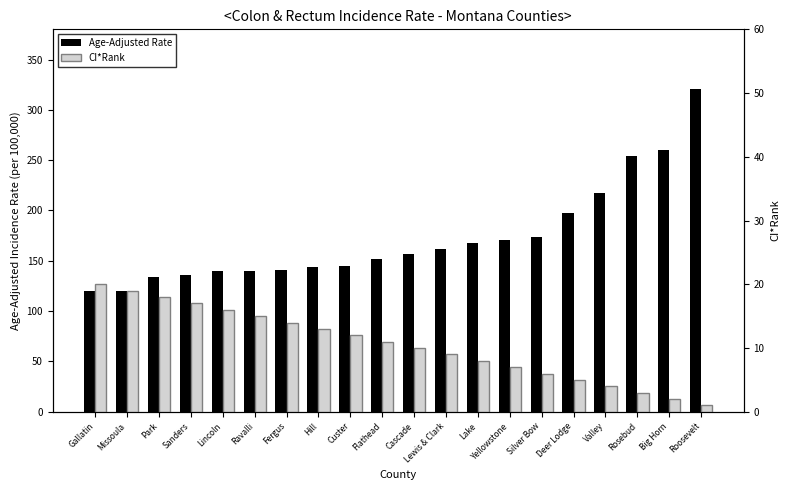

The value of Age-Adjusted Rate at Sanders is 135.5. True or false?

True